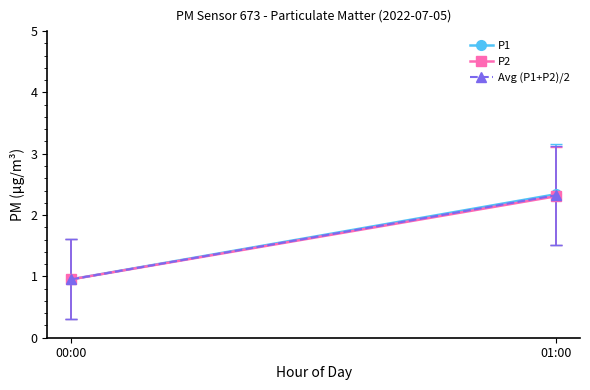

What value does the P1 series have at 00:00?

1.0